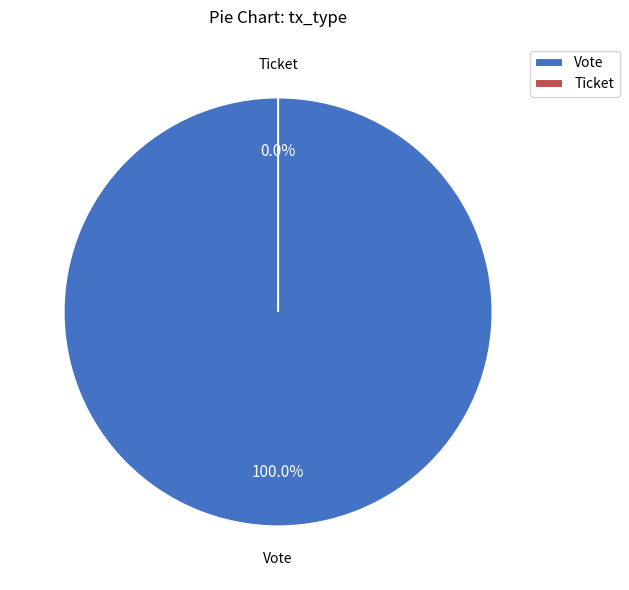

To the nearest percent, what is the difference between the largest and smallest slice percentages?

100%